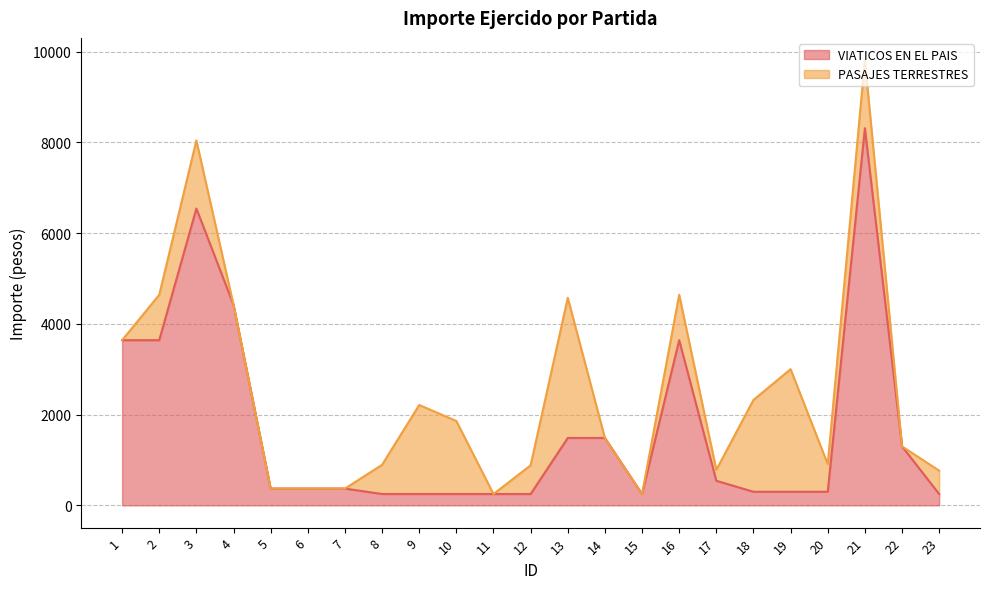

What is the maximum value for VIATICOS EN EL PAIS?

8310.0